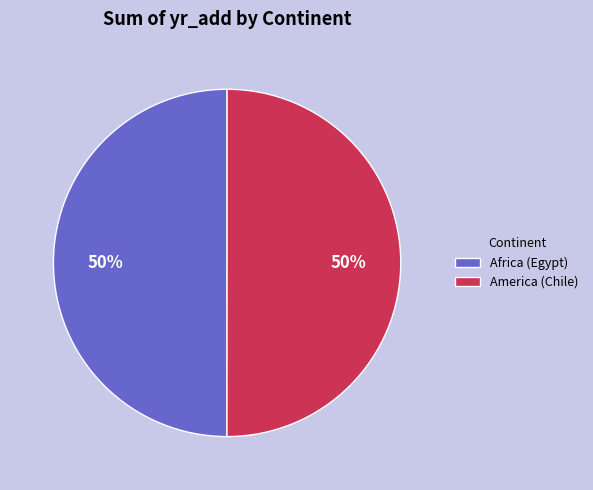

Count the number of slices in the pie.

2